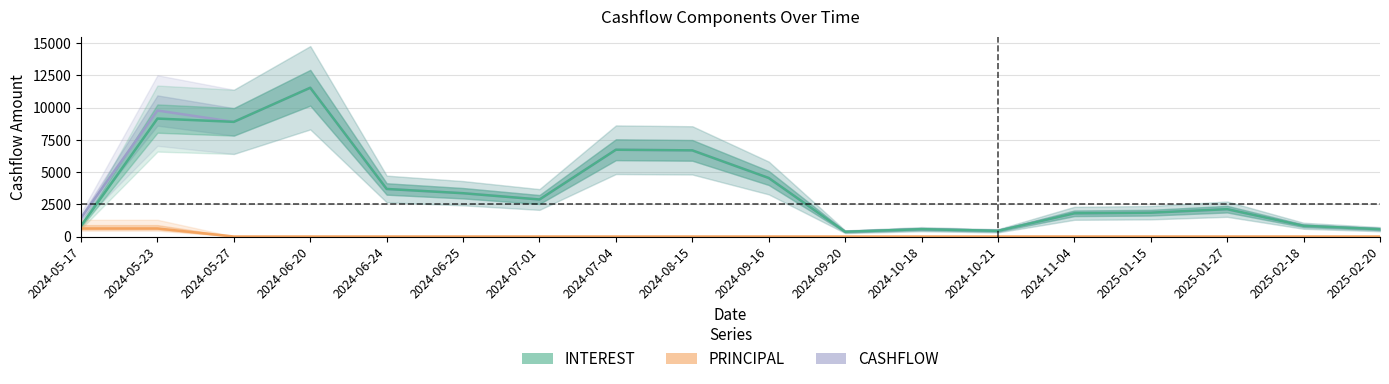

True or false: PRINCIPAL has more than 2 interior local peaks.

False